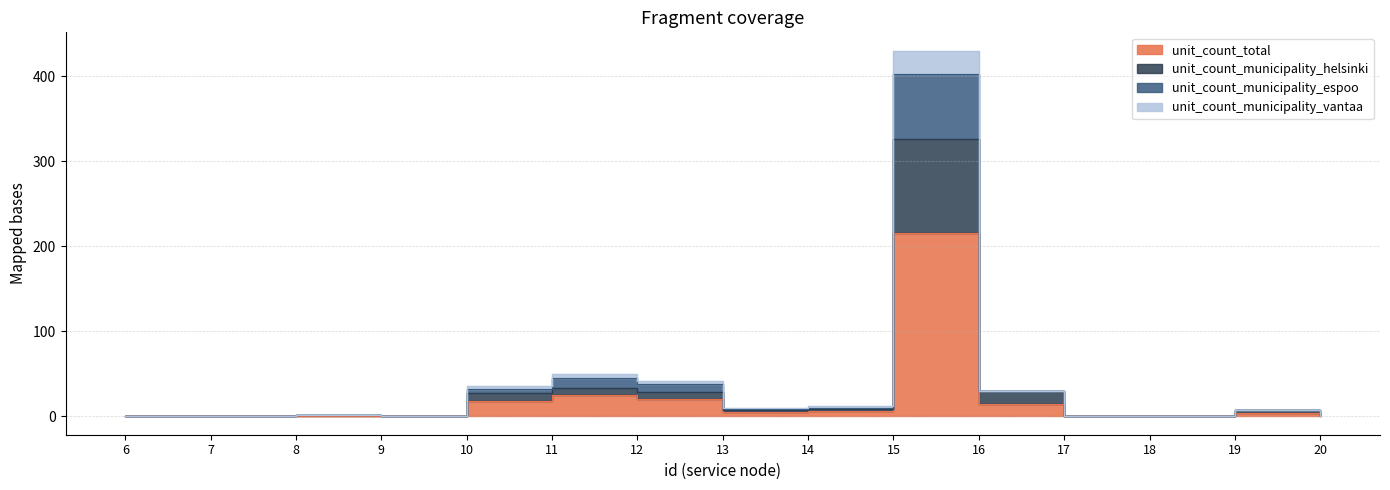

What is the maximum value shown in the chart?

430